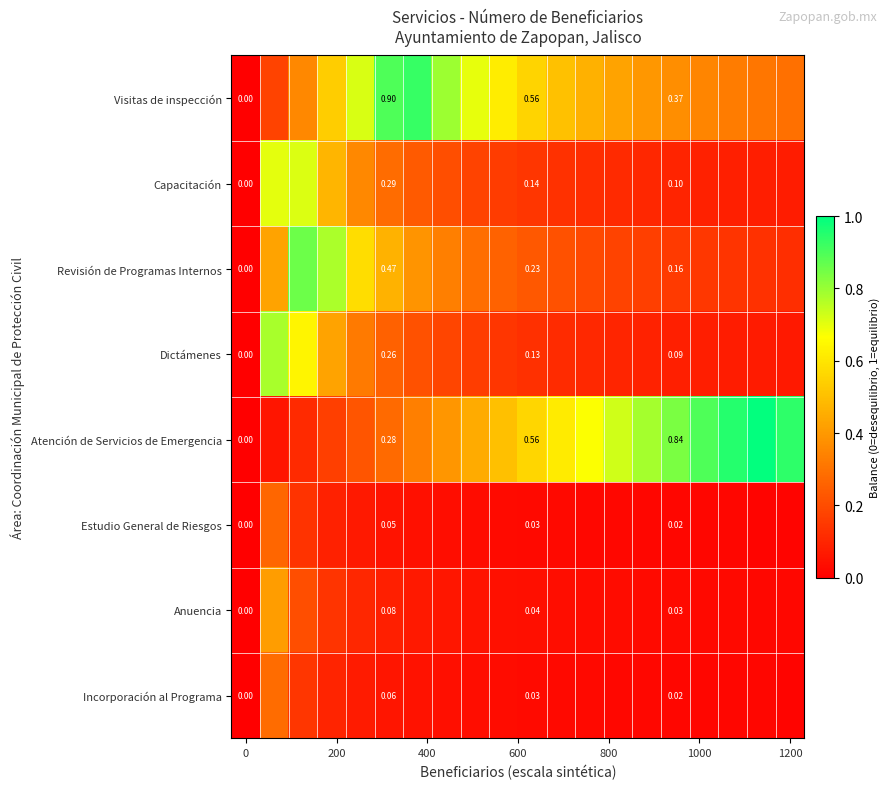

How many distinct data groups are displayed?

8